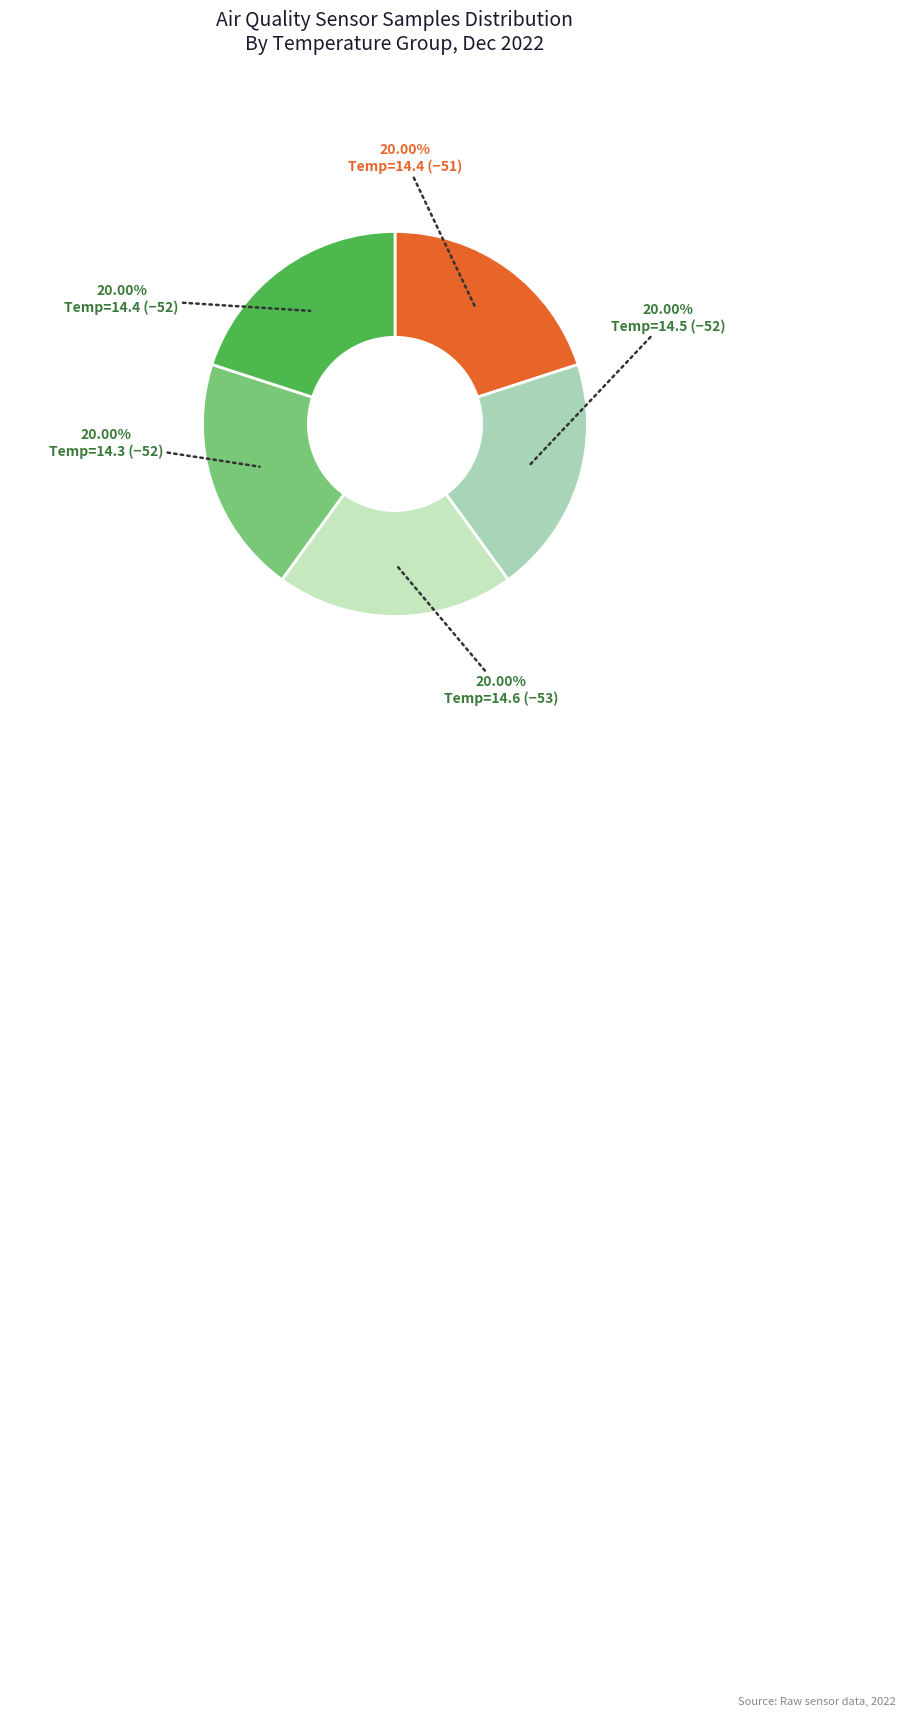

What is the smallest slice in the pie chart?

Signal=-53